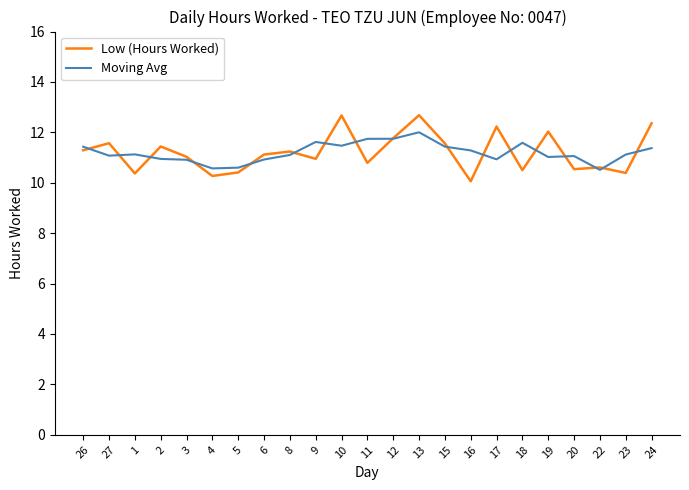

What position from the right is 15?

9